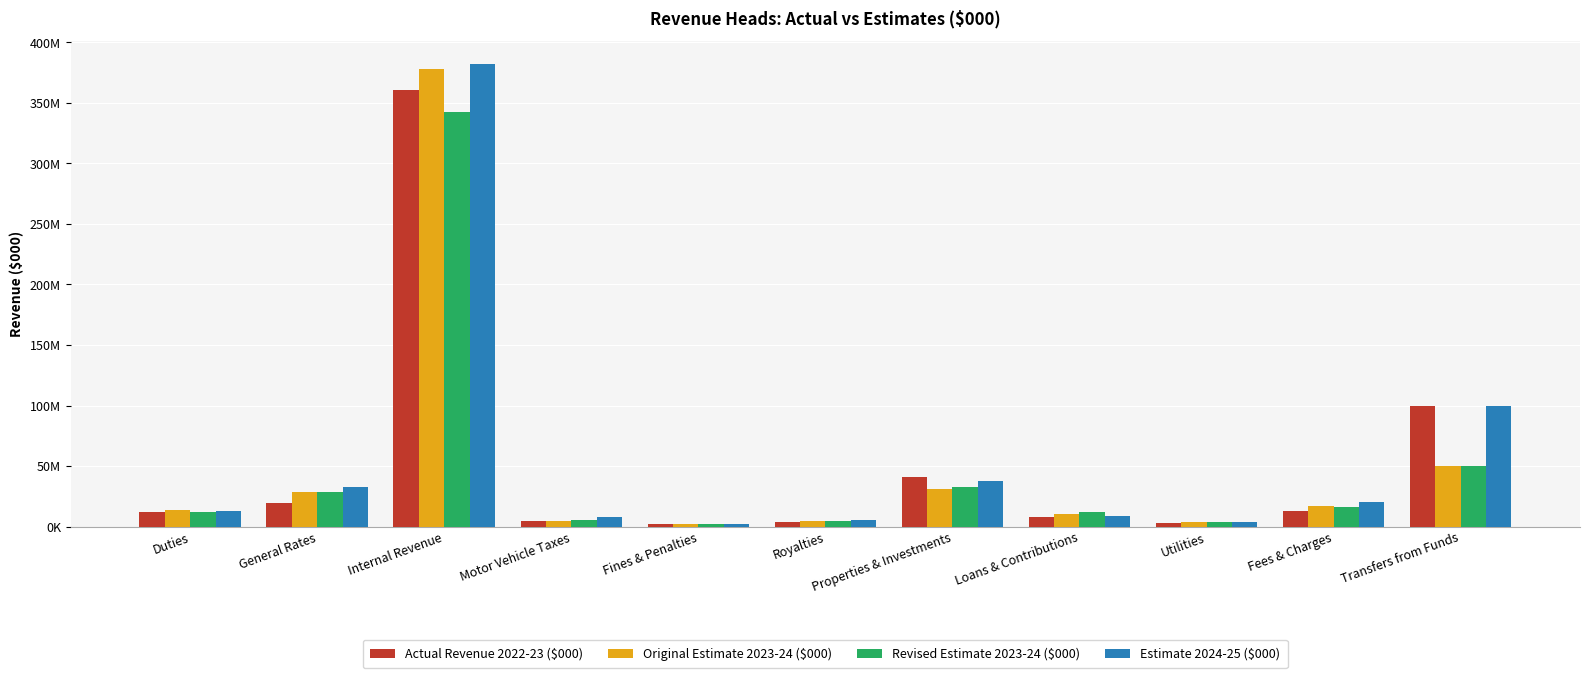

How many values in the Actual Revenue 2022-23 ($000) series are below 11982051?

5